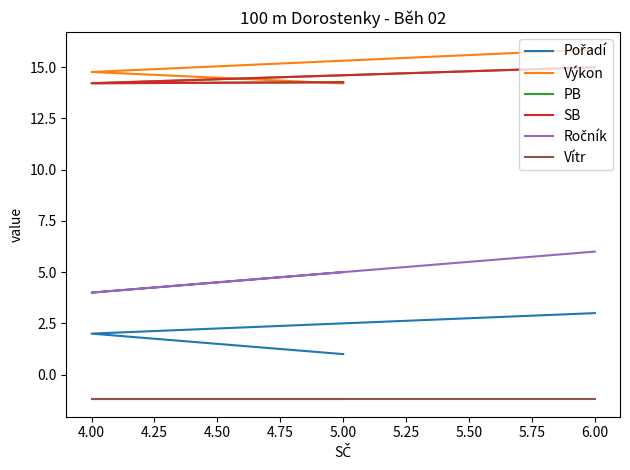

What is the approximate value of PB at 5.00?

14.3